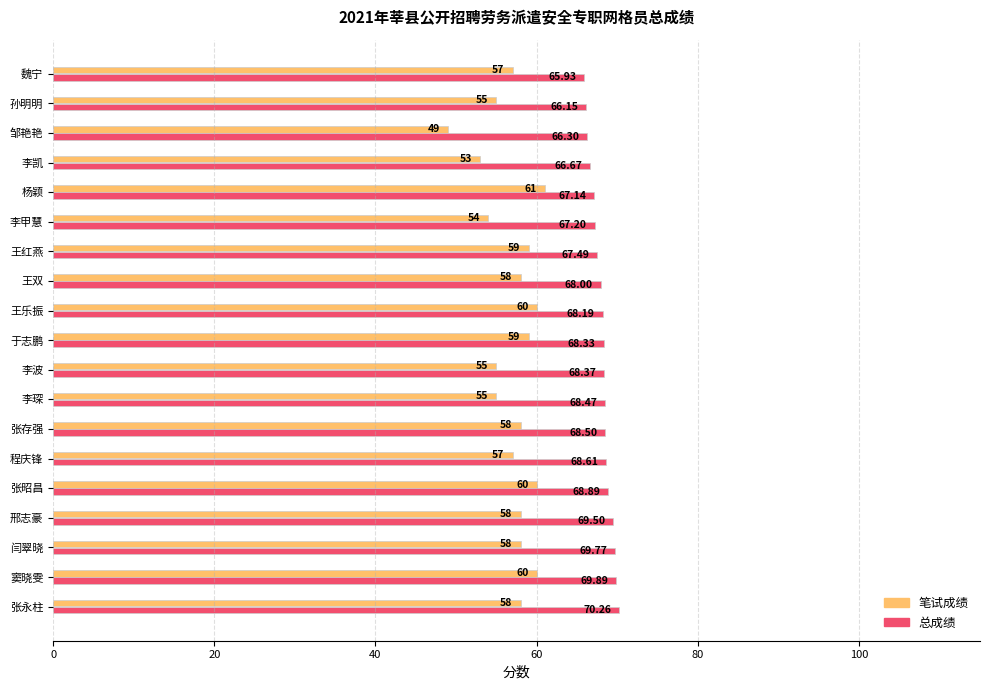

Rank the series by their average value, from highest to lowest.

总成绩, 笔试成绩